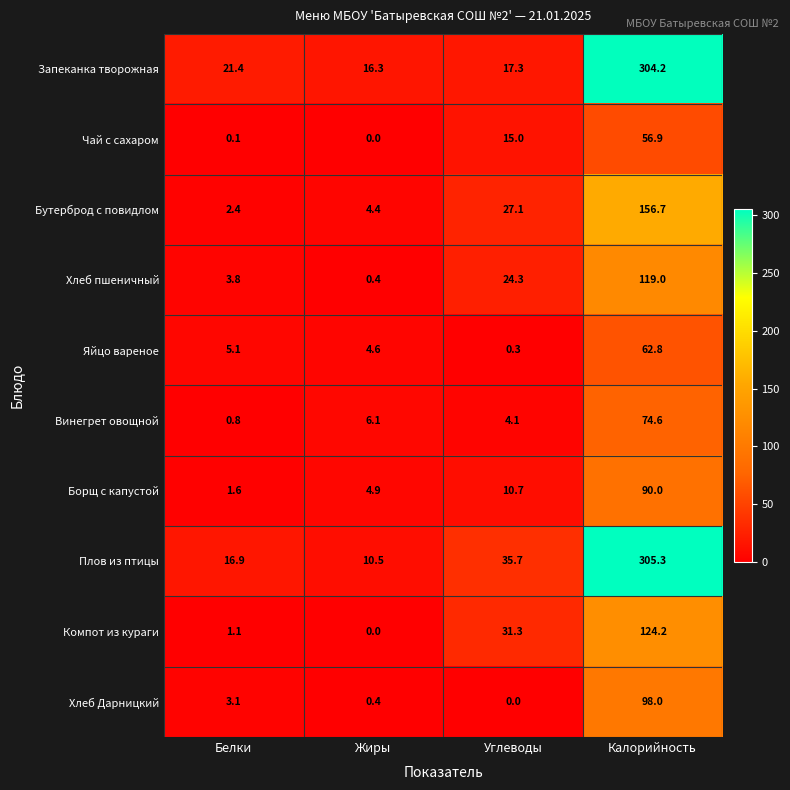

The value of Винегрет овощной at Углеводы is 1.6. True or false?

False